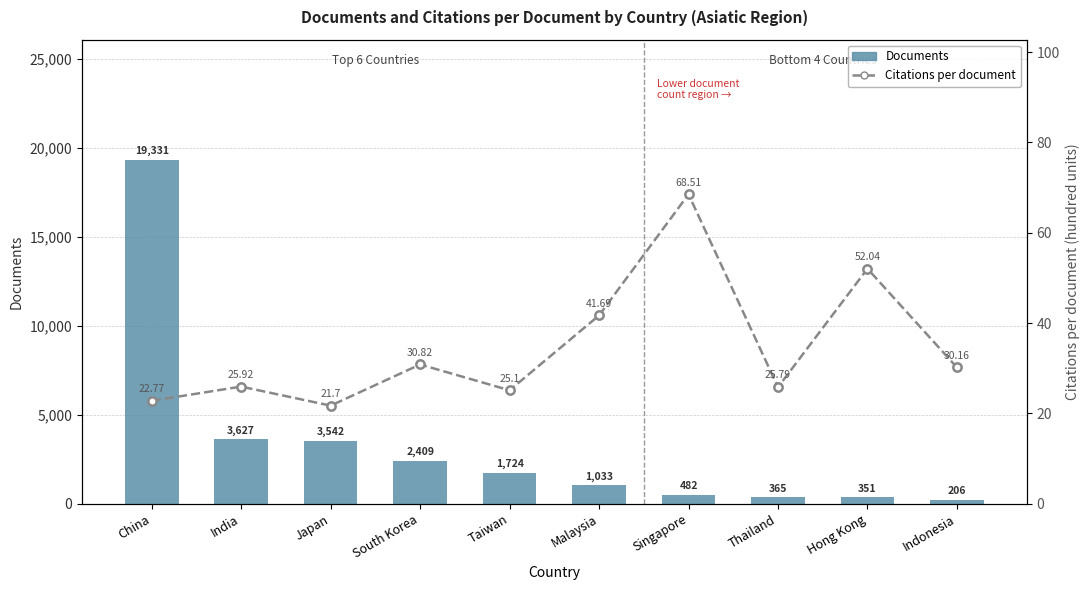

Rank the series by their maximum value, from highest to lowest.

Documents, Citations per document